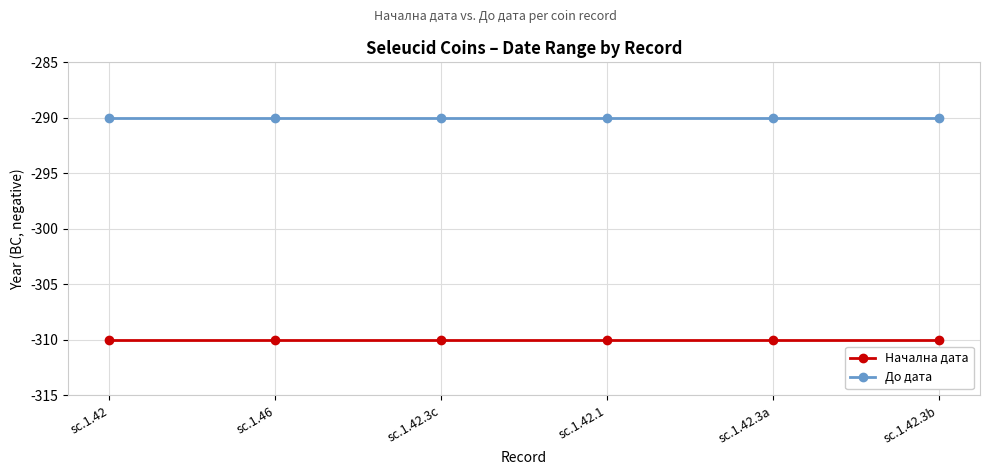

Reading left to right, what are all the values shown in this chart?

Начална дата: -310	-310	-310	-310	-310	-310
До дата: -290	-290	-290	-290	-290	-290